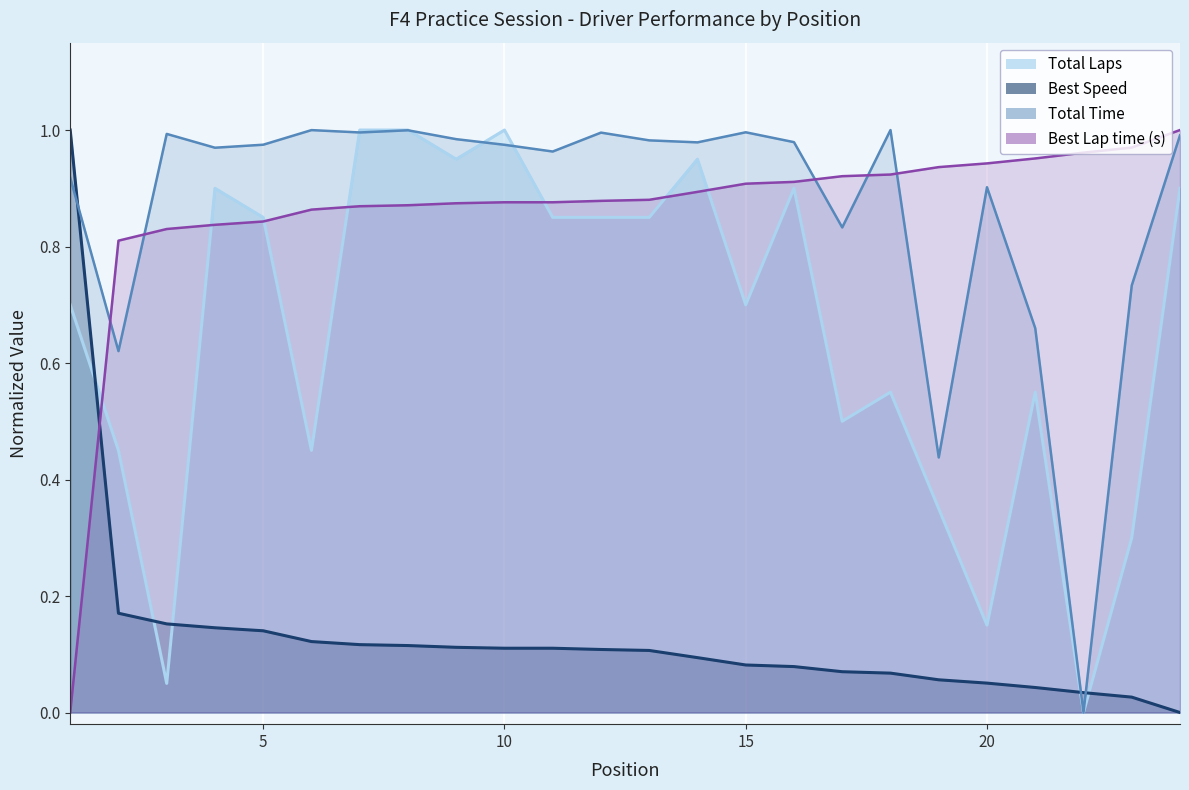

Reading left to right, what are all the values shown in this chart?

Total Laps: 1=0.7	2=0.5	3=0.1	4=0.9	5=0.8	6=0.5	7=1.0	8=1.0	9=0.9	10=1.0	11=0.8	12=0.8	13=0.8	14=0.9	15=0.7	16=0.9	17=0.5	18=0.6	19=0.3	20=0.1	21=0.6	22=0.0	23=0.3	24=0.9
Total Time: 1=0.9	2=0.6	3=1.0	4=1.0	5=1.0	6=1.0	7=1.0	8=1.0	9=1.0	10=1.0	11=1.0	12=1.0	13=1.0	14=1.0	15=1.0	16=1.0	17=0.8	18=1.0	19=0.4	20=0.9	21=0.7	22=0.0	23=0.7	24=1.0
Best Lap time (s): 1=0.0	2=0.8	3=0.8	4=0.8	5=0.8	6=0.9	7=0.9	8=0.9	9=0.9	10=0.9	11=0.9	12=0.9	13=0.9	14=0.9	15=0.9	16=0.9	17=0.9	18=0.9	19=0.9	20=0.9	21=1.0	22=1.0	23=1.0	24=1.0
Best Speed: 1=1.0	2=0.2	3=0.2	4=0.1	5=0.1	6=0.1	7=0.1	8=0.1	9=0.1	10=0.1	11=0.1	12=0.1	13=0.1	14=0.1	15=0.1	16=0.1	17=0.1	18=0.1	19=0.1	20=0.1	21=0.0	22=0.0	23=0.0	24=0.0